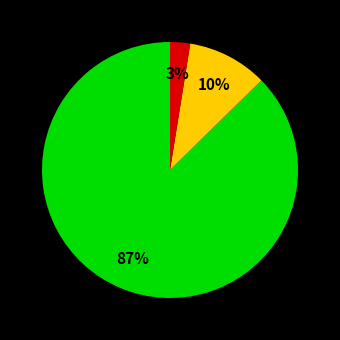

Is there a majority slice in this chart?

Yes